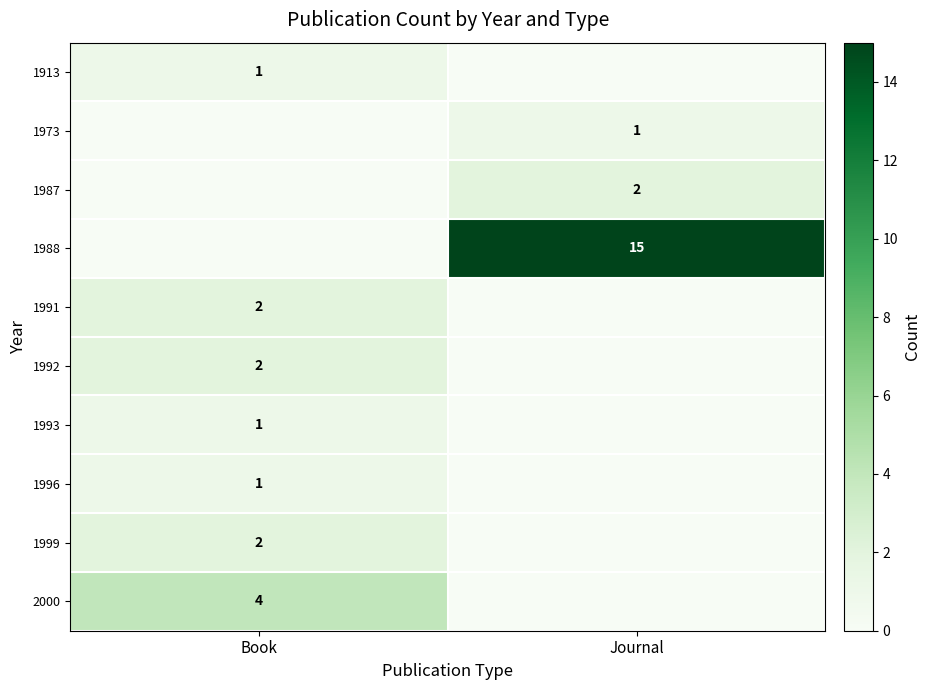

True or false: 1992 has a value of 3 at Book.

False